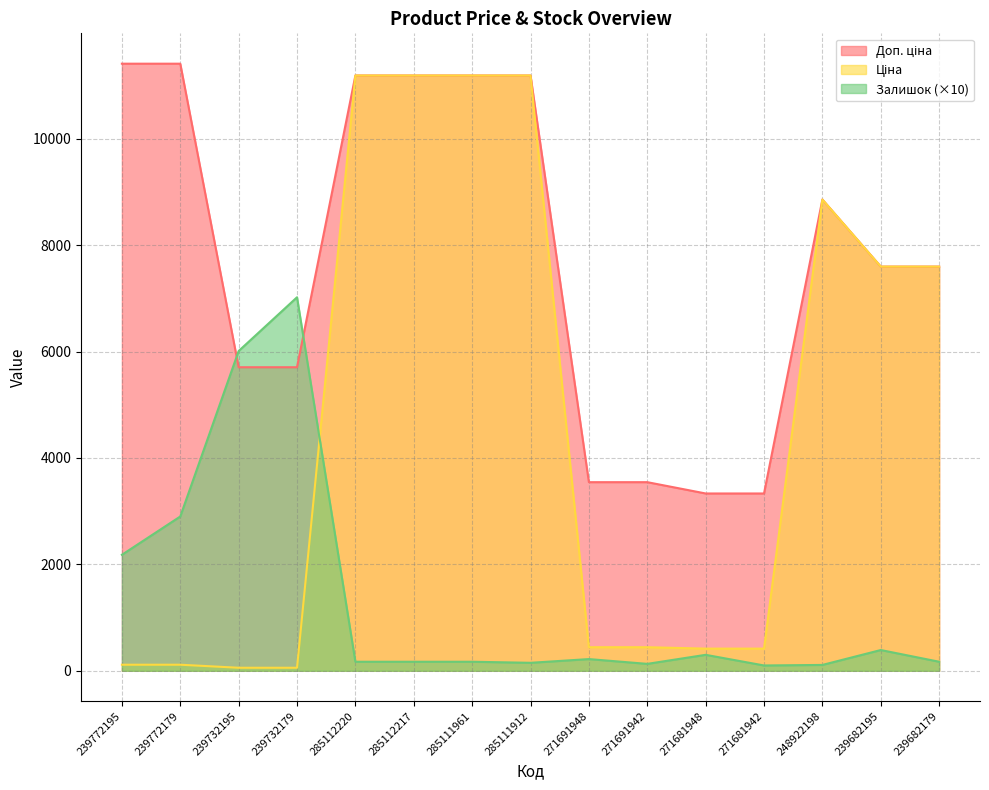

Rank the categories by Залишок value from highest to lowest.

239732179, 239732195, 239772179, 239772195, 239682195, 271681948, 271691948, 285112220, 285112217, 285111961, 239682179, 285111912, 271691942, 248922198, 271681942